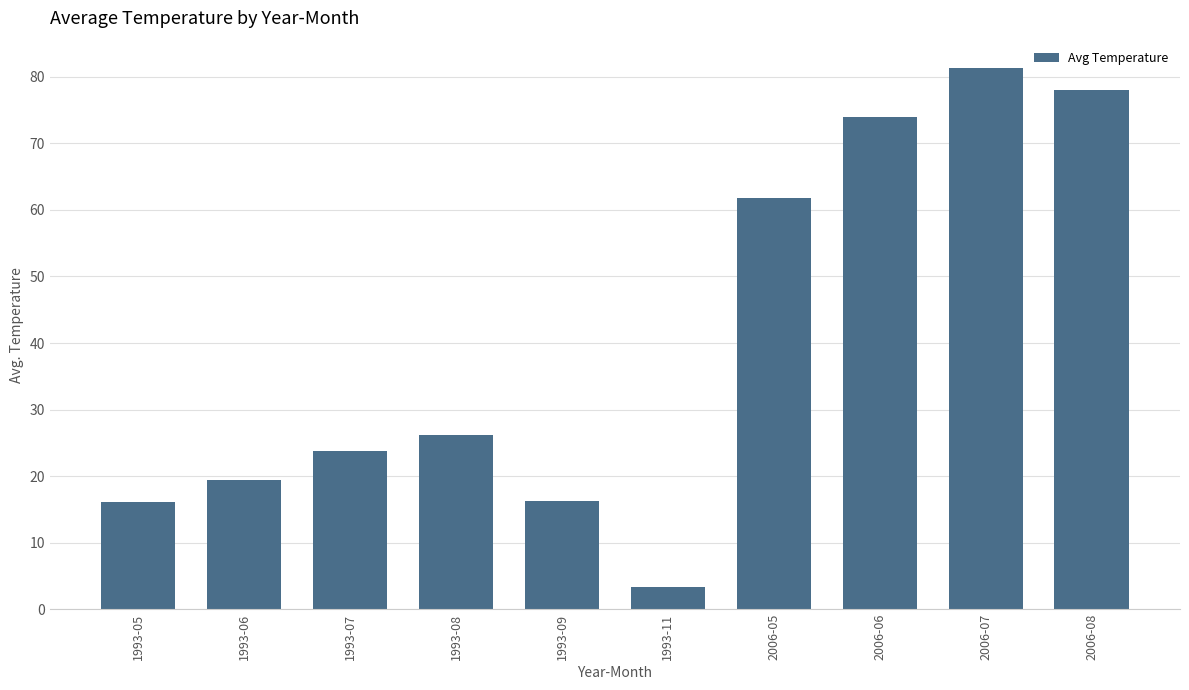

How many data points are less than 26?

5